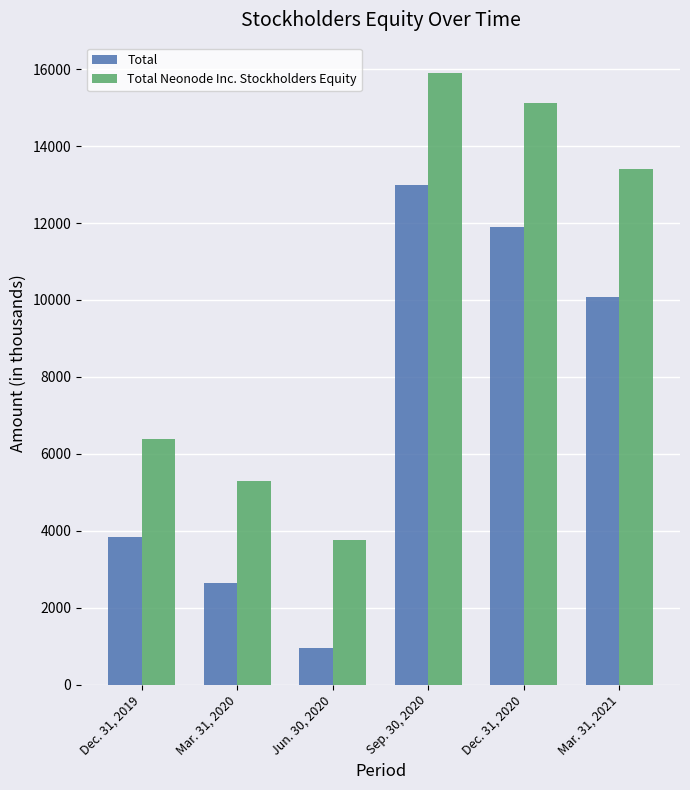

At Jun. 30, 2020, list the series in order from smallest to largest.

Total, Total Neonode Inc. Stockholders Equity